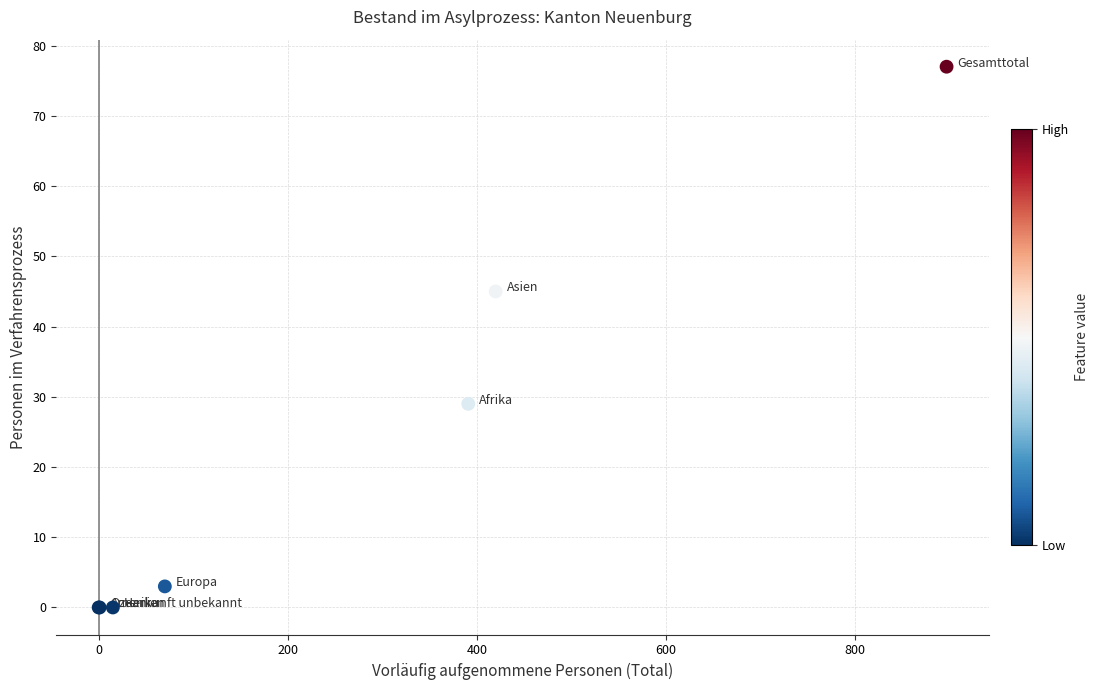

What Y value in the scatter plot is closest to 38?

45